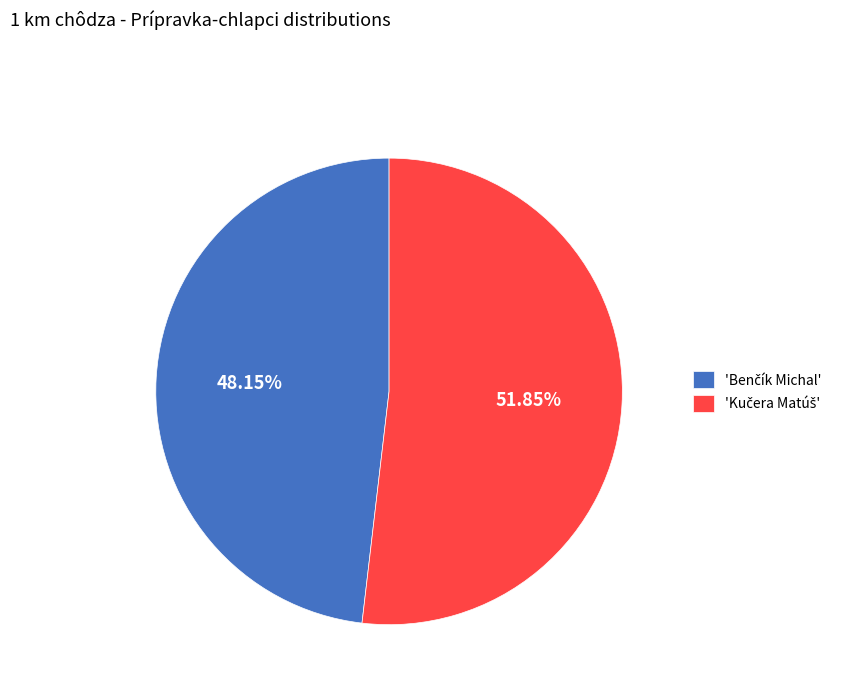

Is there any slice that represents more than half of the pie?

Yes